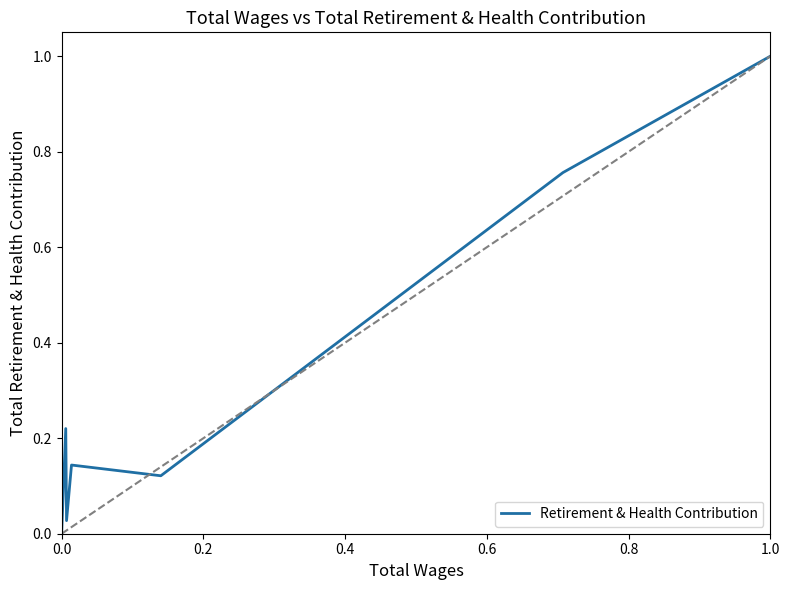

True or false: the data shows -0.6 at 0.0.

False